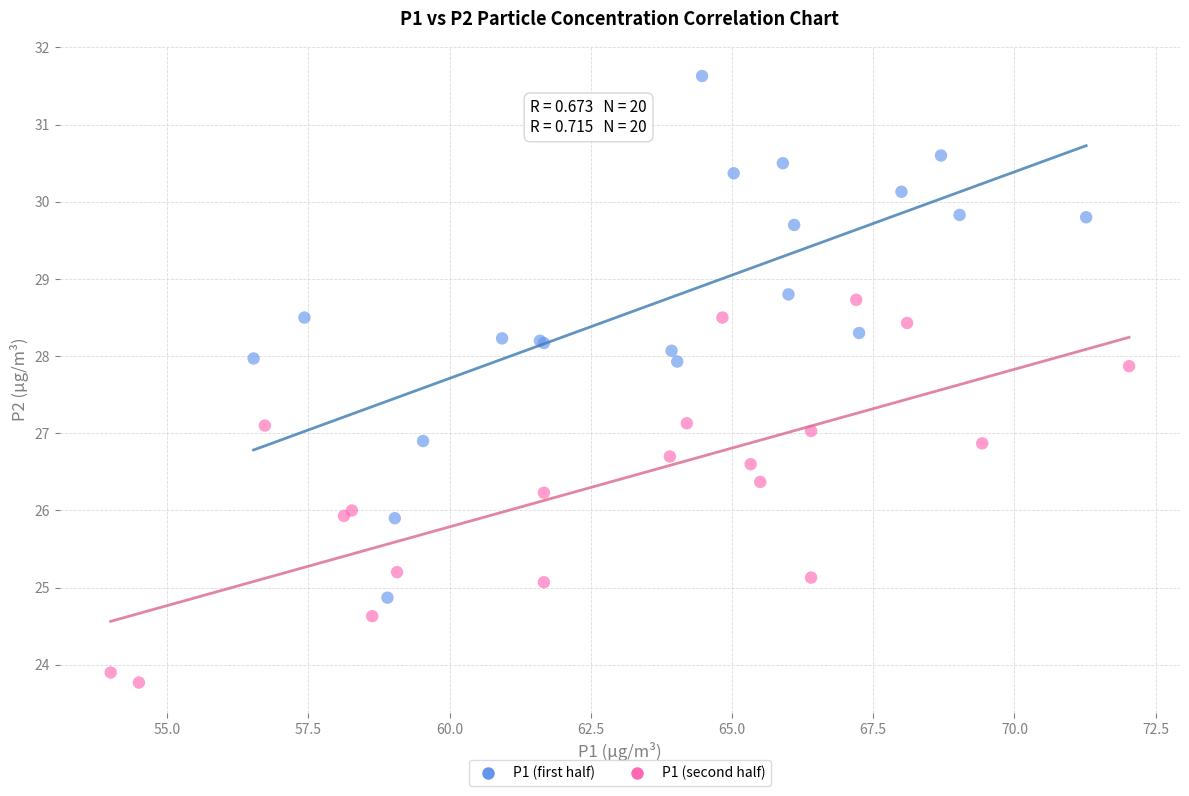

Which series has the widest spread of Y values?

P1 (first half)